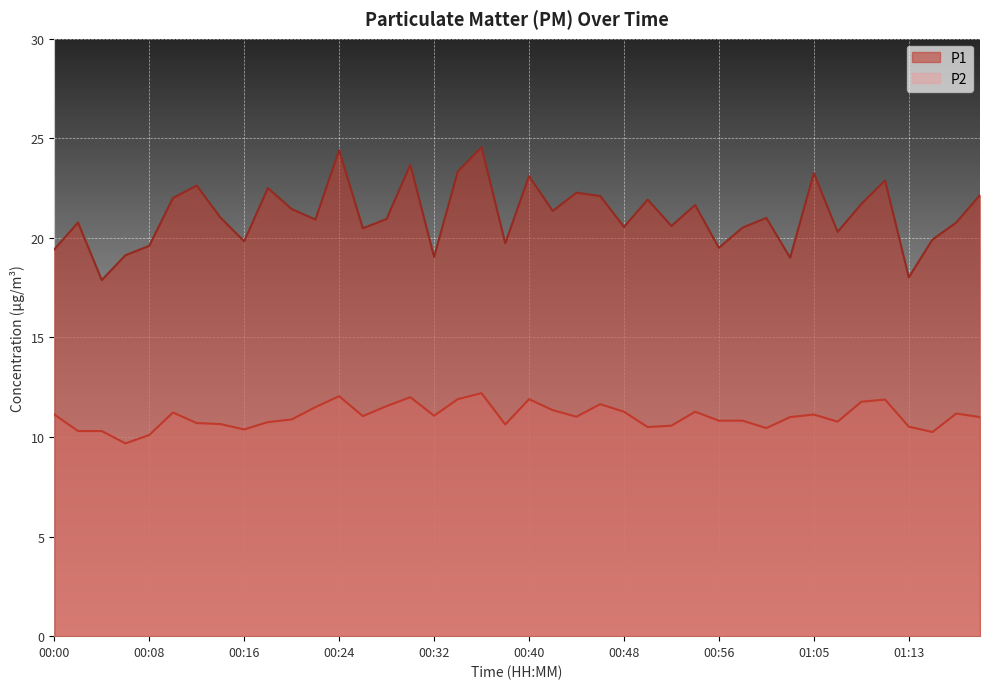

What is the approximate value of P2 at 00:46?

11.7